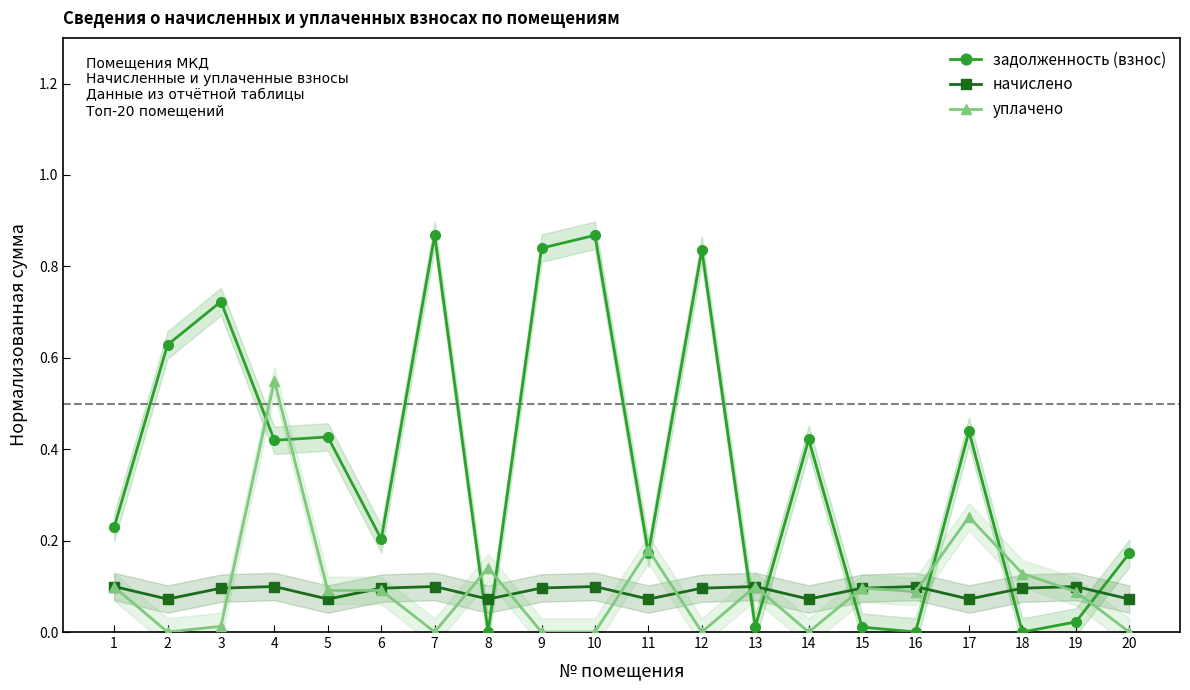

Is it true that задолженность (взнос) equals 0.5 at 12?

False